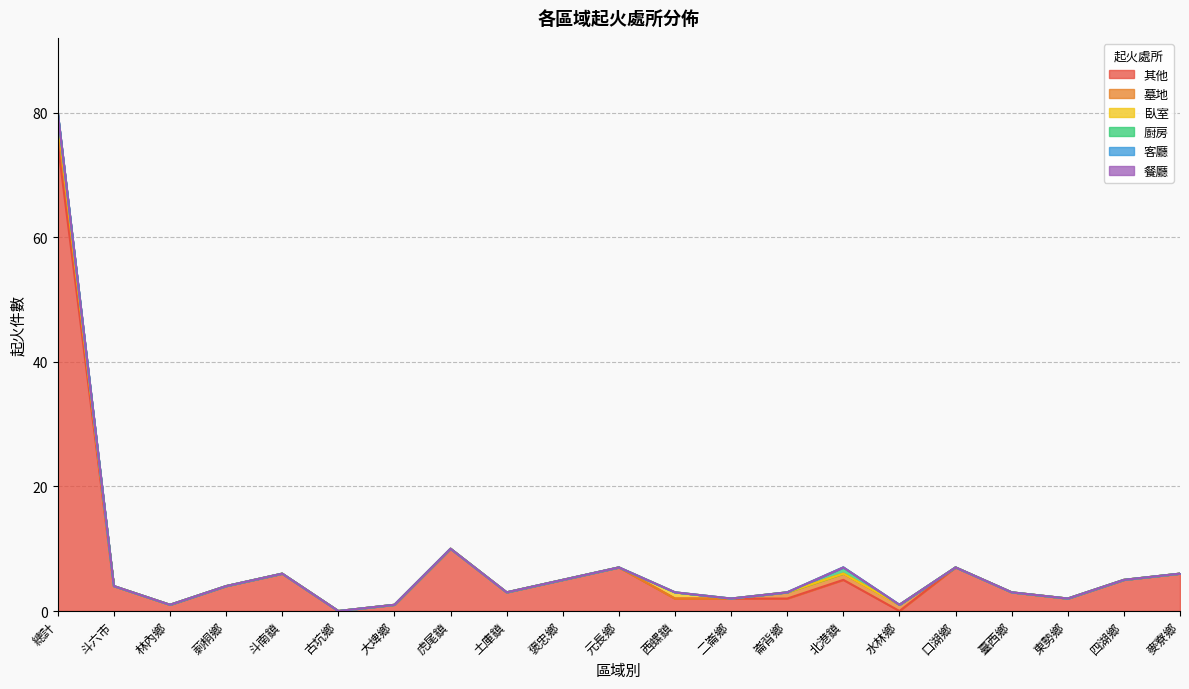

True or false: 其他 and 臥室 cross at least once.

False